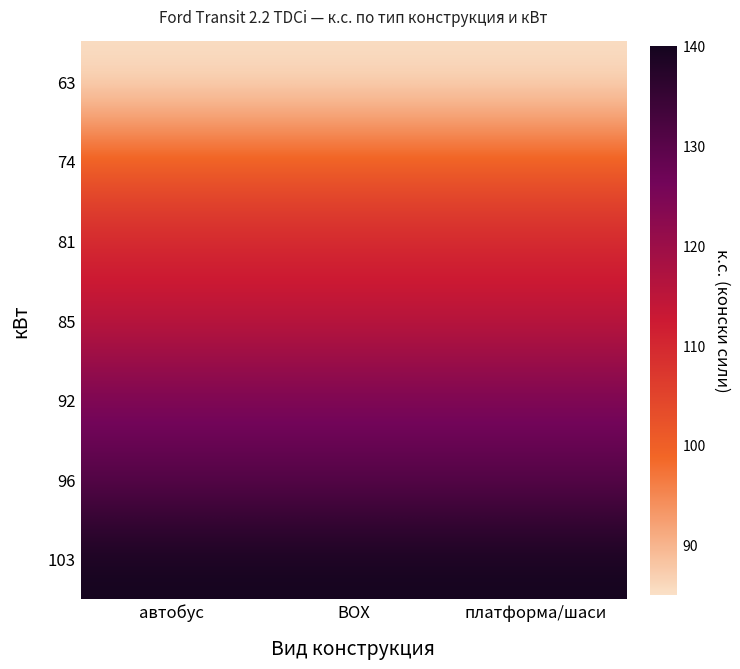

At which category is the sum across all series the highest?

автобус